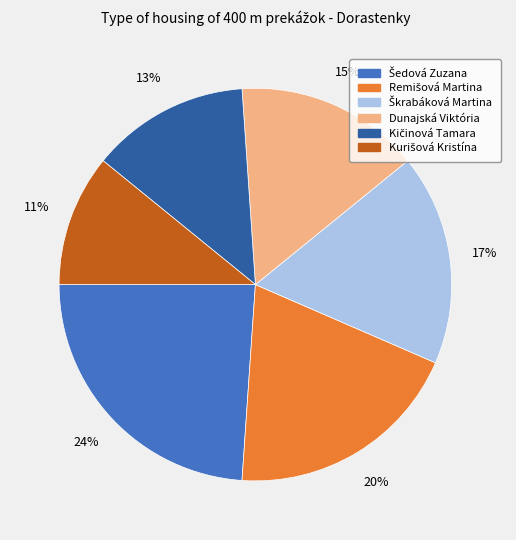

To the nearest percent, what is the difference between the largest and smallest slice percentages?

13%